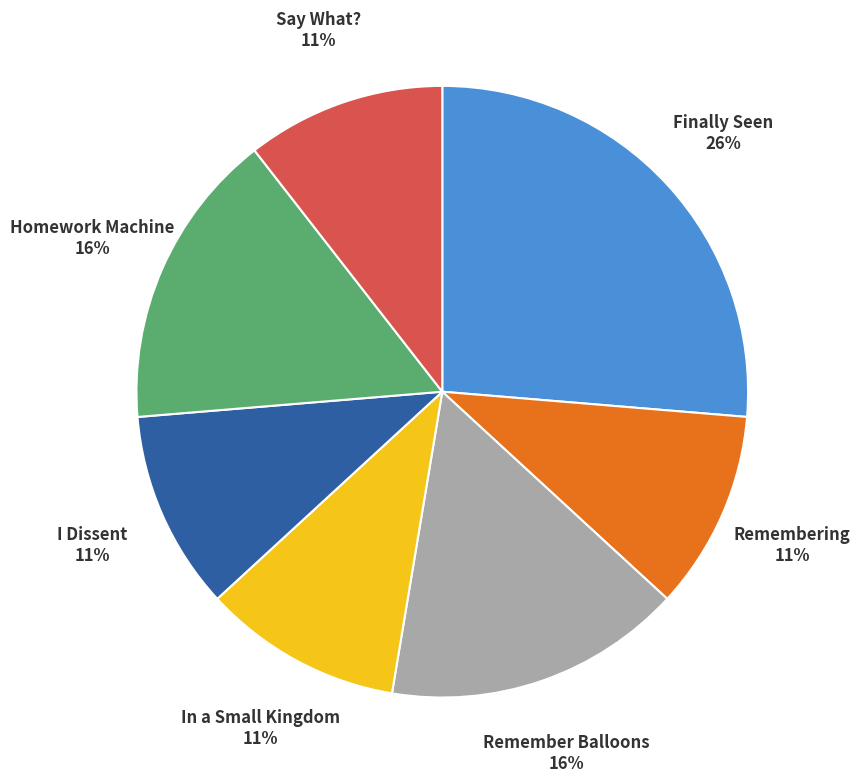

Do I Dissent and Remembering together represent more than half of the pie?

No